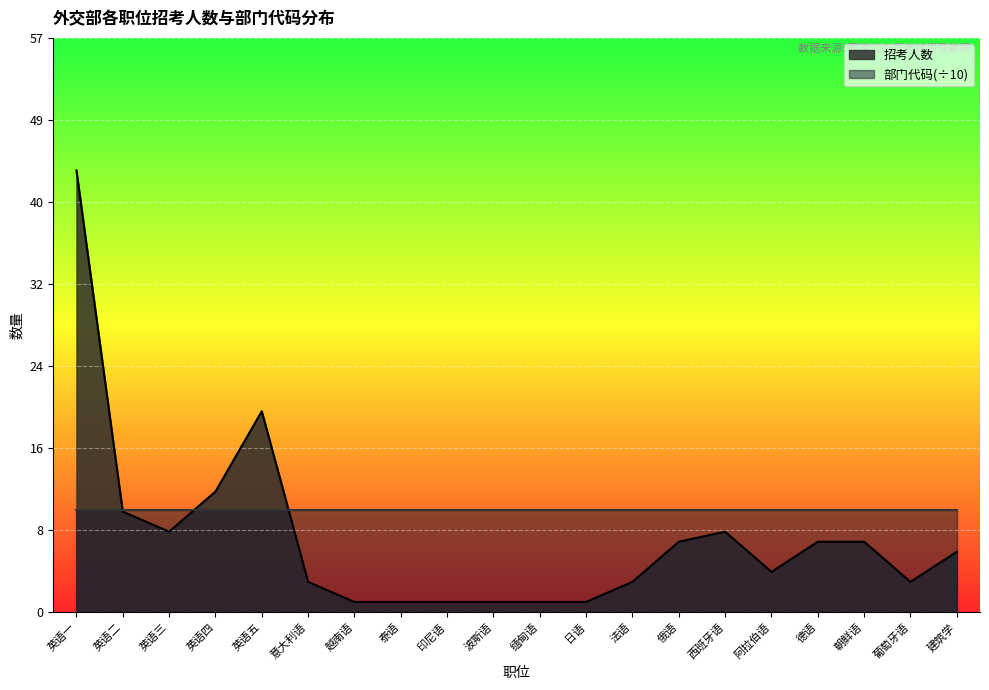

True or false: the data has more than 1 interior local peaks.

True